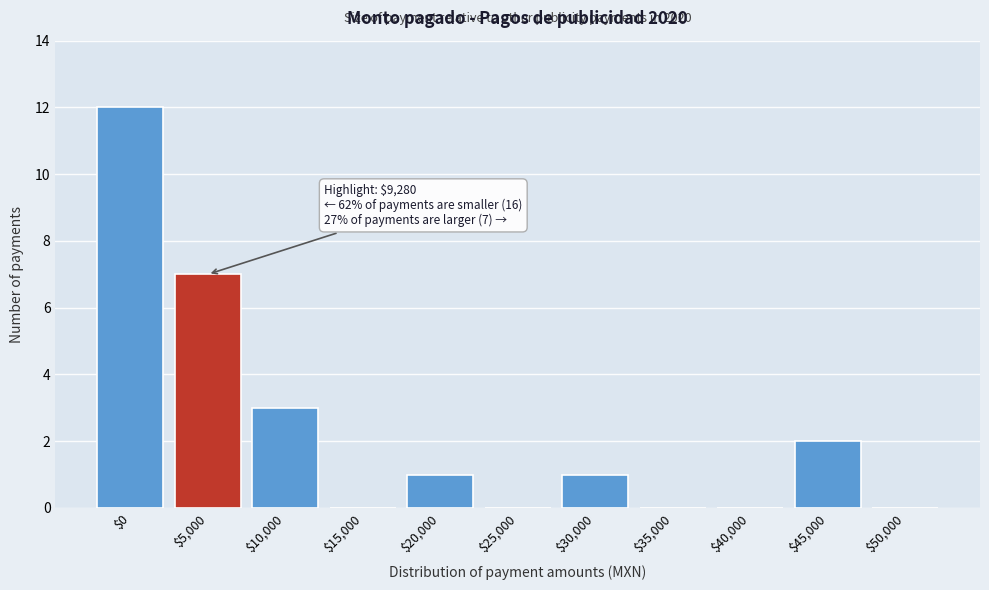

True or false: the data shows 0 at $50,000.

True